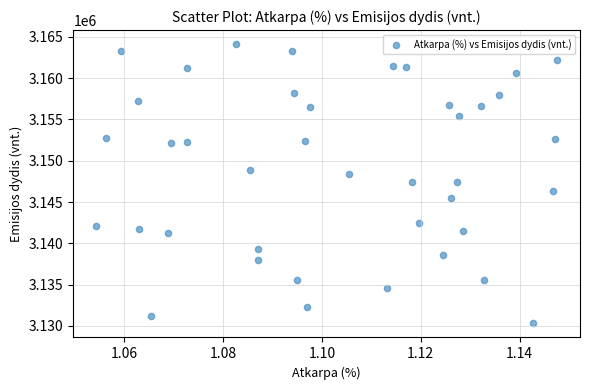

What is the range of Y values (max minus min)?

33841.6